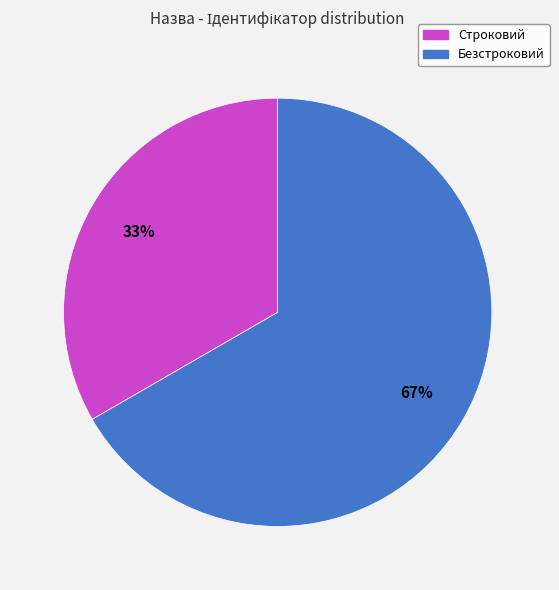

Which category has the biggest portion of the pie?

Безстроковий